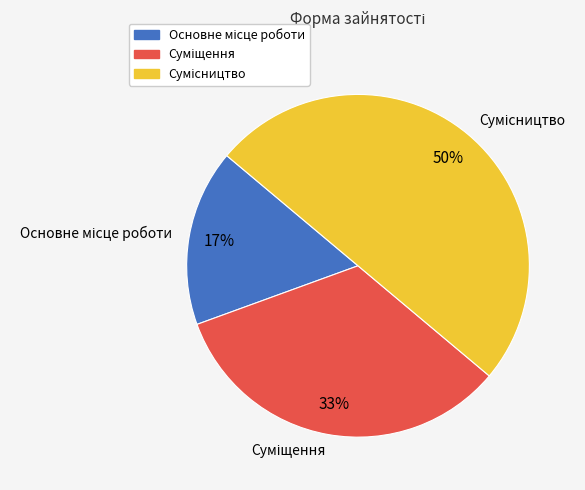

Is there a majority slice in this chart?

No